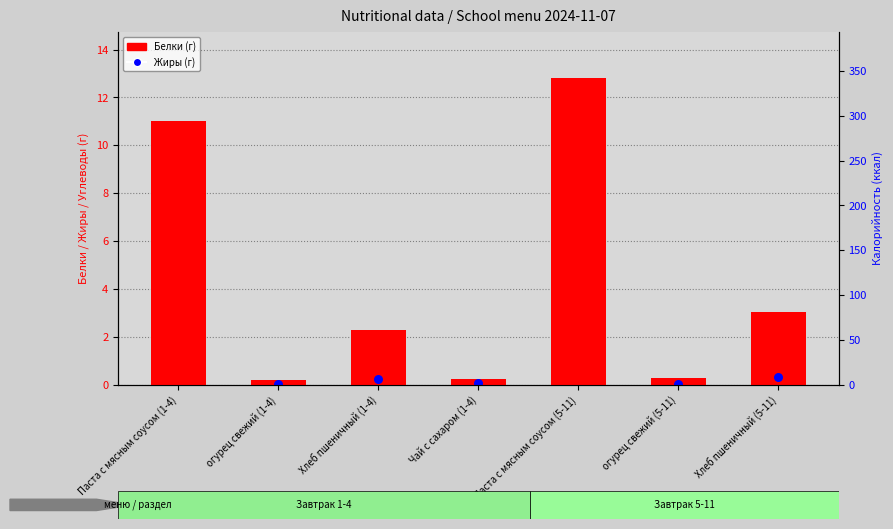

What are all the series names shown in the legend?

Белки, Жиры